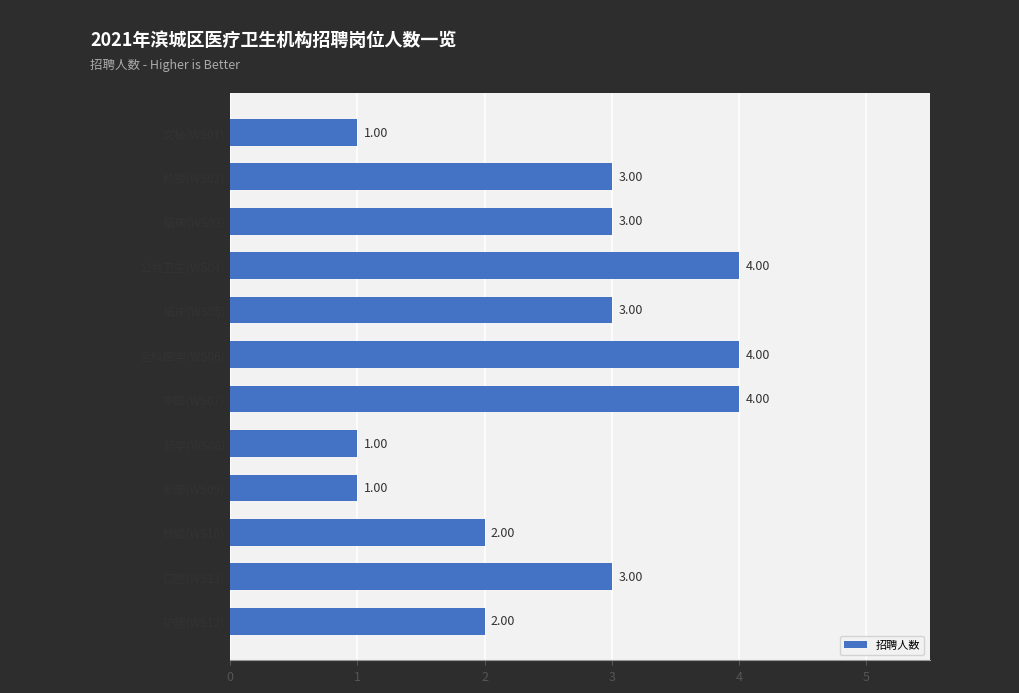

Count the number of categories in the chart.

12